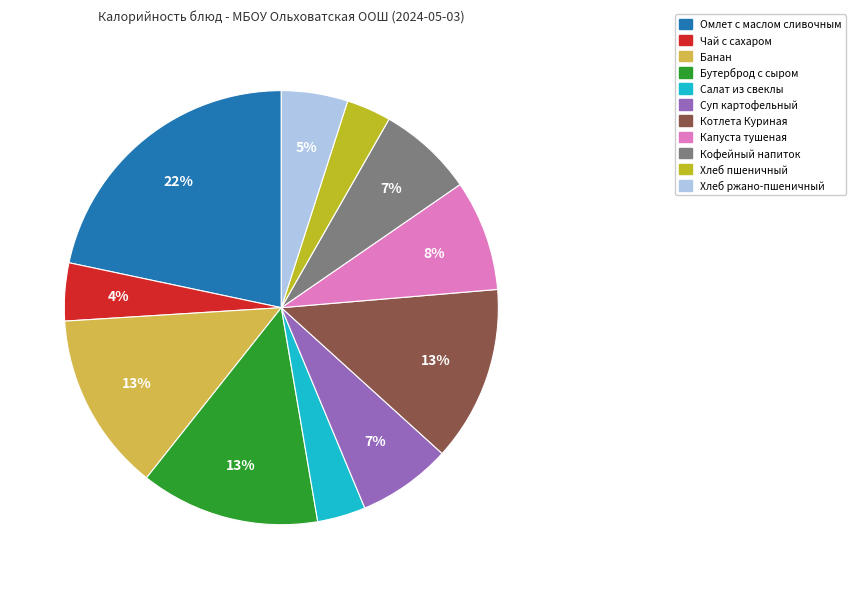

Is Салат из свеклы the majority of the pie?

No